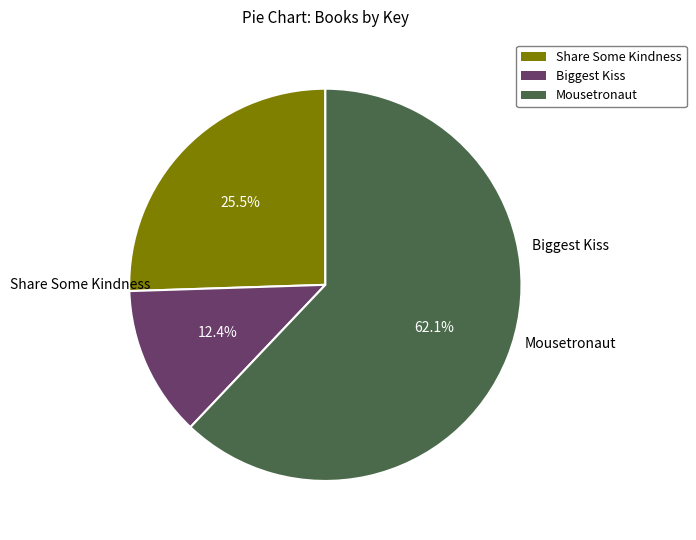

How many segments does this pie chart have?

3